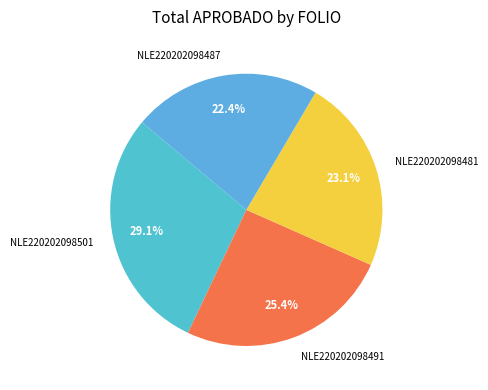

What is the smallest slice in the pie chart?

NLE220202098487